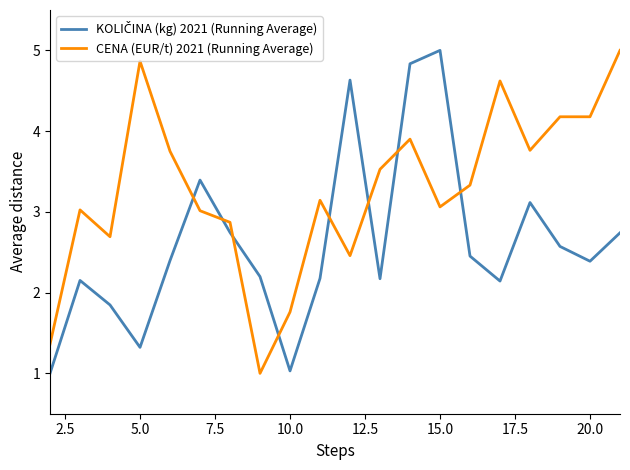

What is the minimum value for CENA (EUR/t) 2021 (Running Average)?

1.0